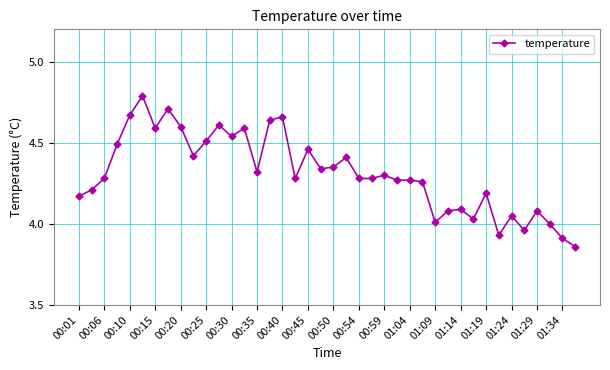

What is the difference between the maximum and minimum values?

0.9